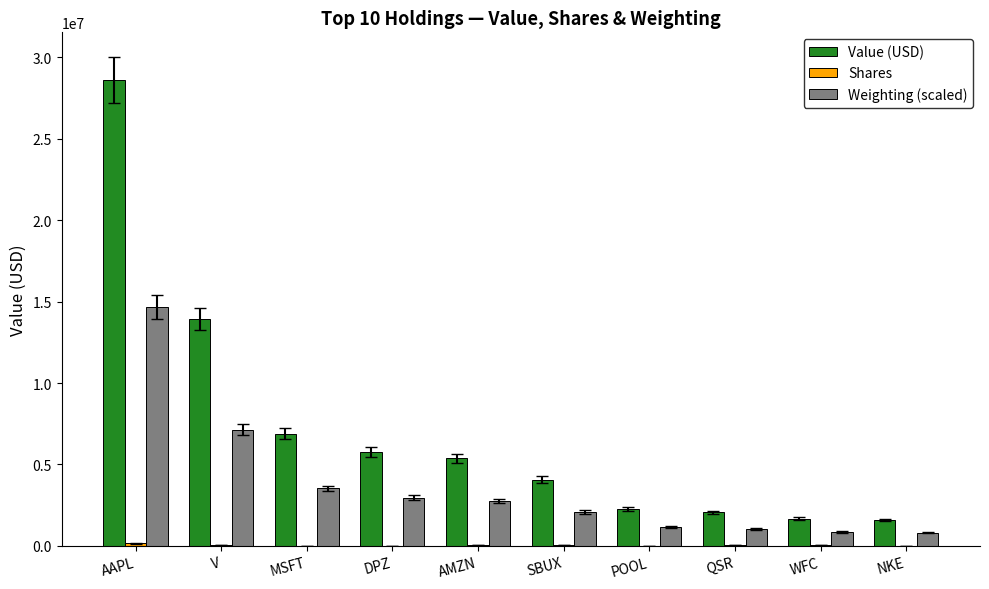

Between V and WFC, which series saw the biggest shift?

Value (USD)